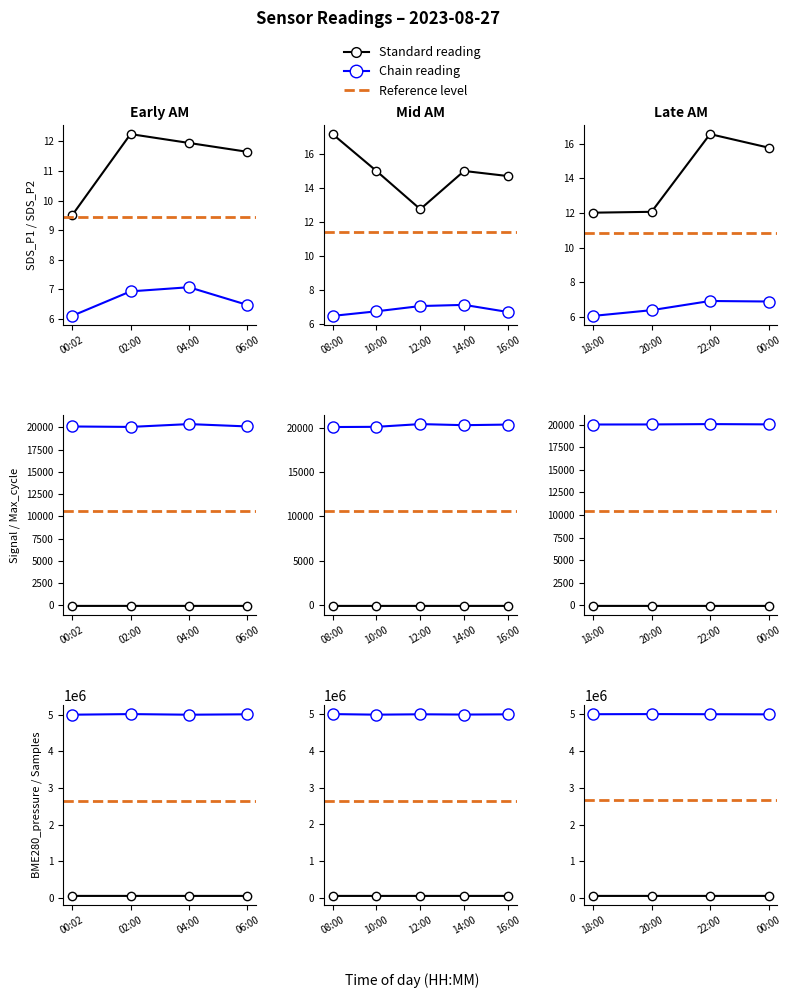

The value of Max_cycle at 12:00 is 20408.0. True or false?

True